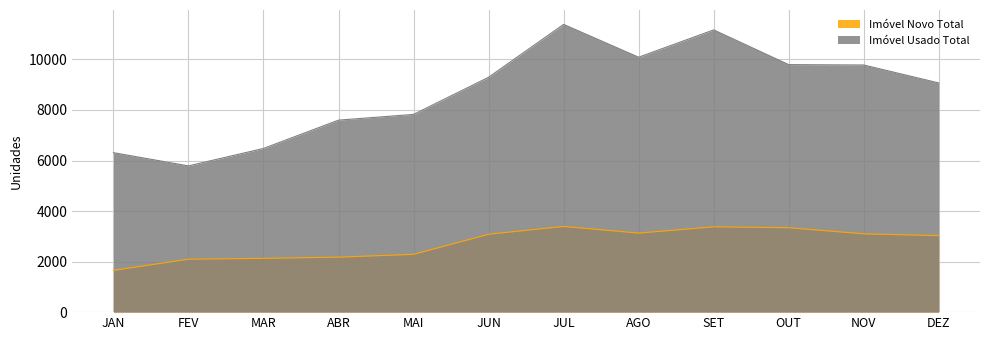

Reading left to right, list all the values displayed in this chart.

Imóvel Novo Total: 1653	2096	2129	2177	2288	3083	3392	3130	3378	3341	3100	3027
Imóvel Usado Total: 6311	5788	6478	7599	7825	9296	11388	10089	11170	9796	9781	9071